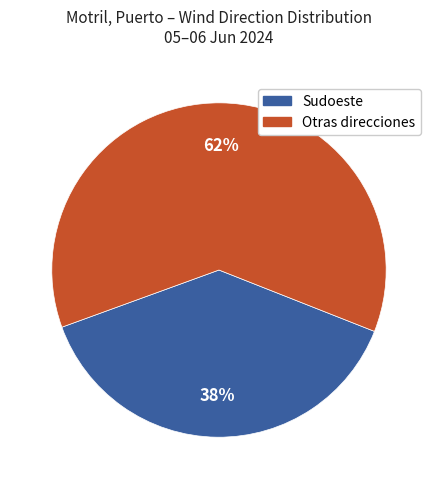

Does any single category account for the majority?

Yes